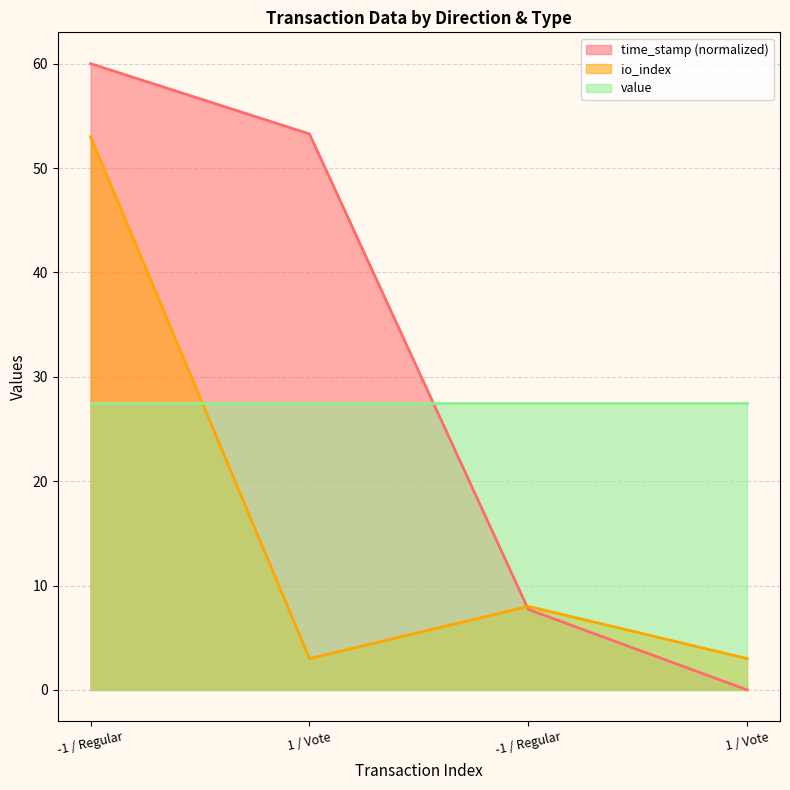

Which has a higher value, -1 / Regular or 1 / Vote?

-1 / Regular